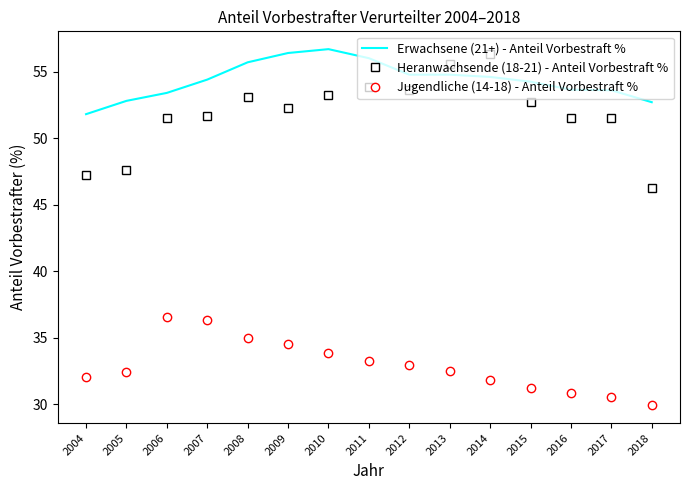

What is the spread (max minus min) of values at 2012?

21.9